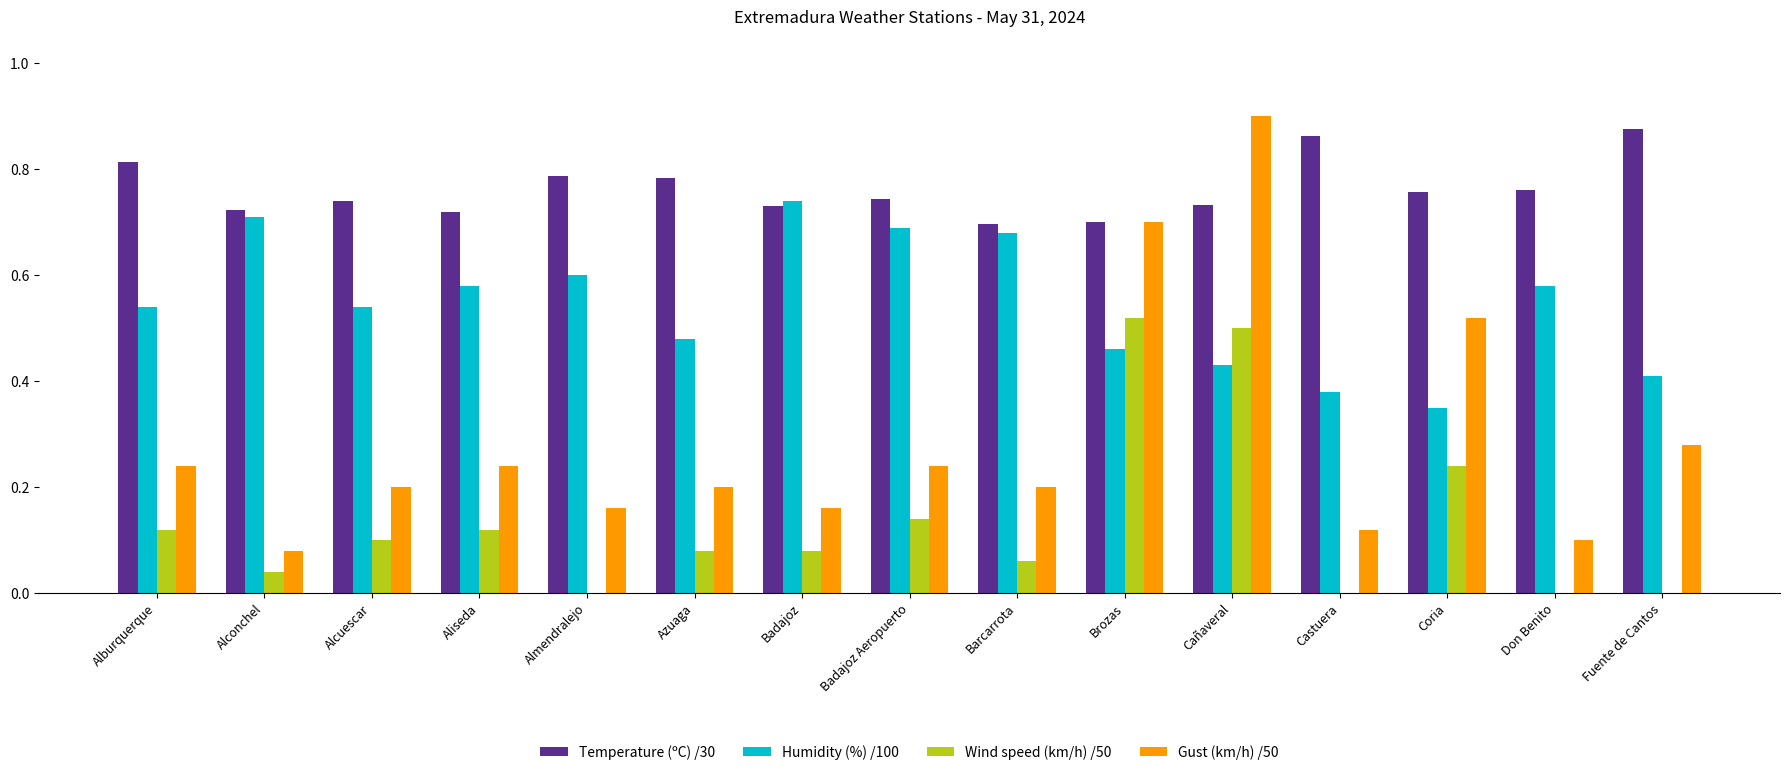

Count the number of categories in the chart.

15